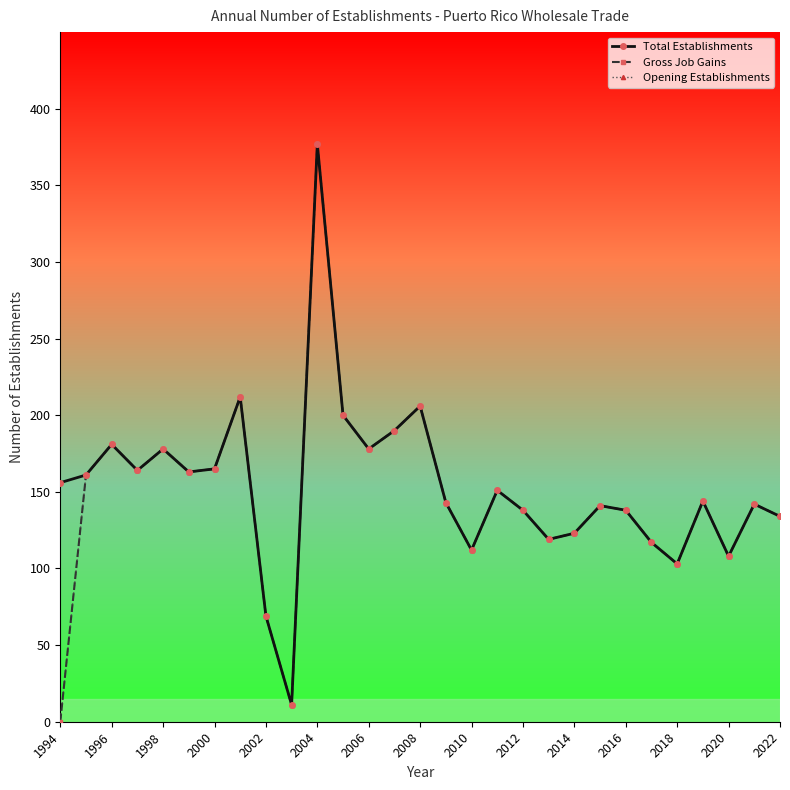

What is the difference between the maximum and minimum values in the Gross Job Gains series?

377